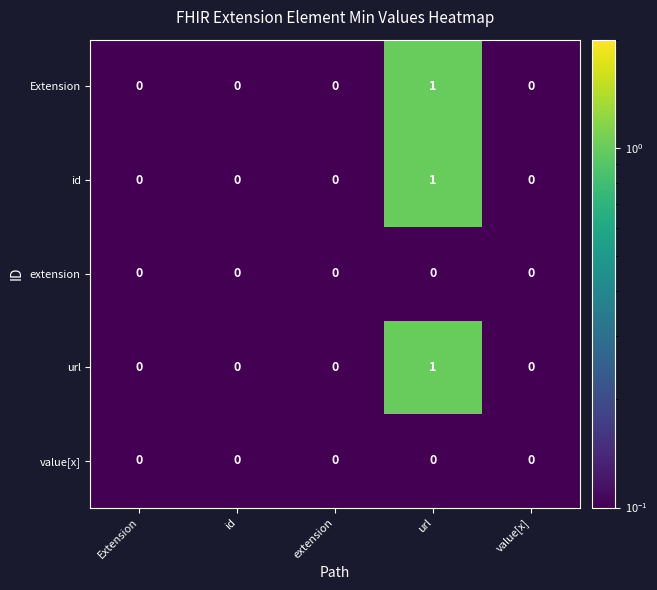

At which category is the sum across all series the highest?

url